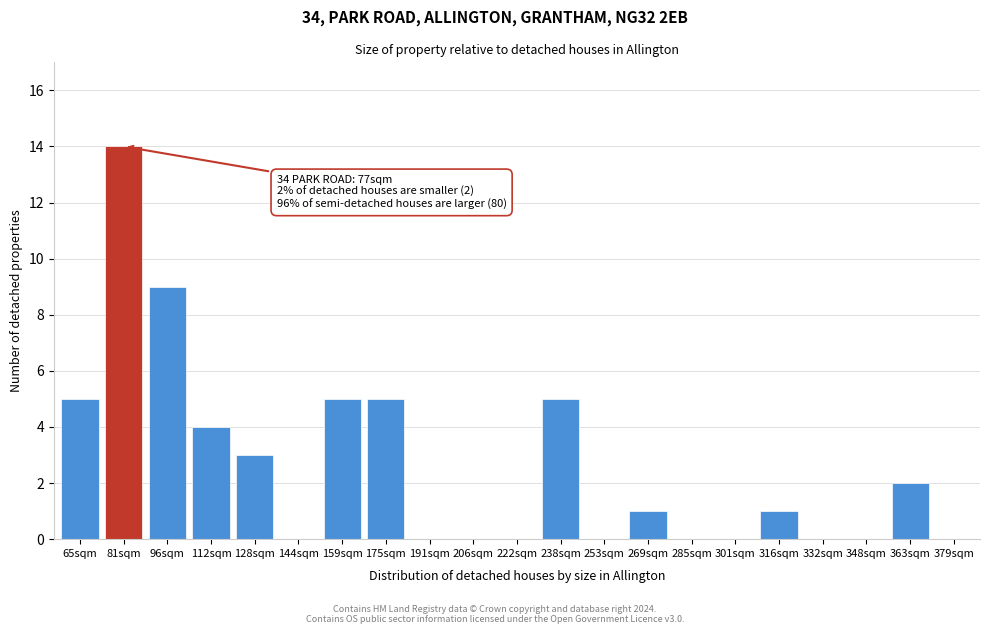

Reading left to right, what are all the values shown in this chart?

65sqm=5	81sqm=14	96sqm=9	112sqm=4	128sqm=3	144sqm=0	159sqm=5	175sqm=5	191sqm=0	206sqm=0	222sqm=0	238sqm=5	253sqm=0	269sqm=1	285sqm=0	301sqm=0	316sqm=1	332sqm=0	348sqm=0	363sqm=2	379sqm=0